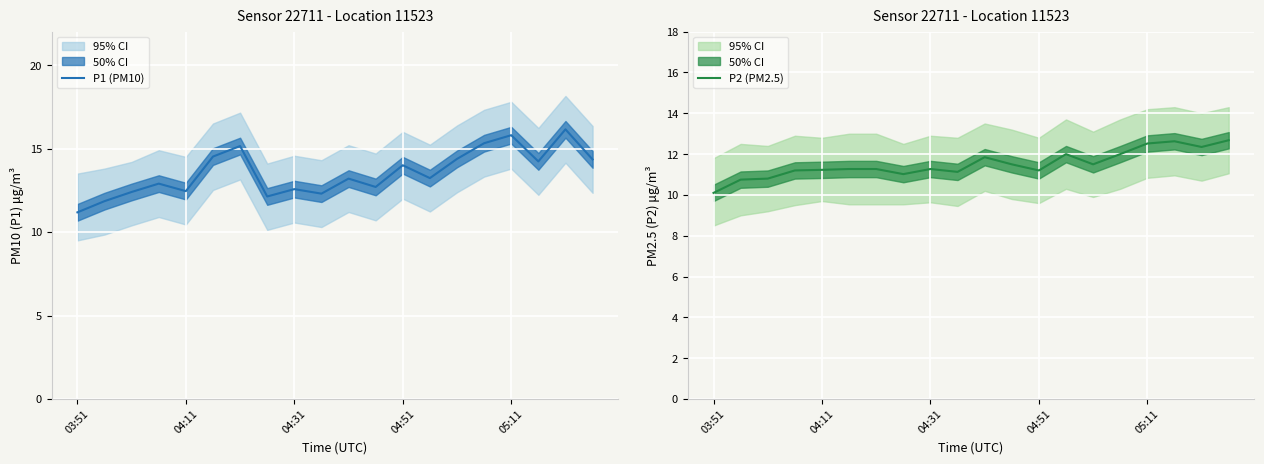

What is the label of the 6th point from the right?

14